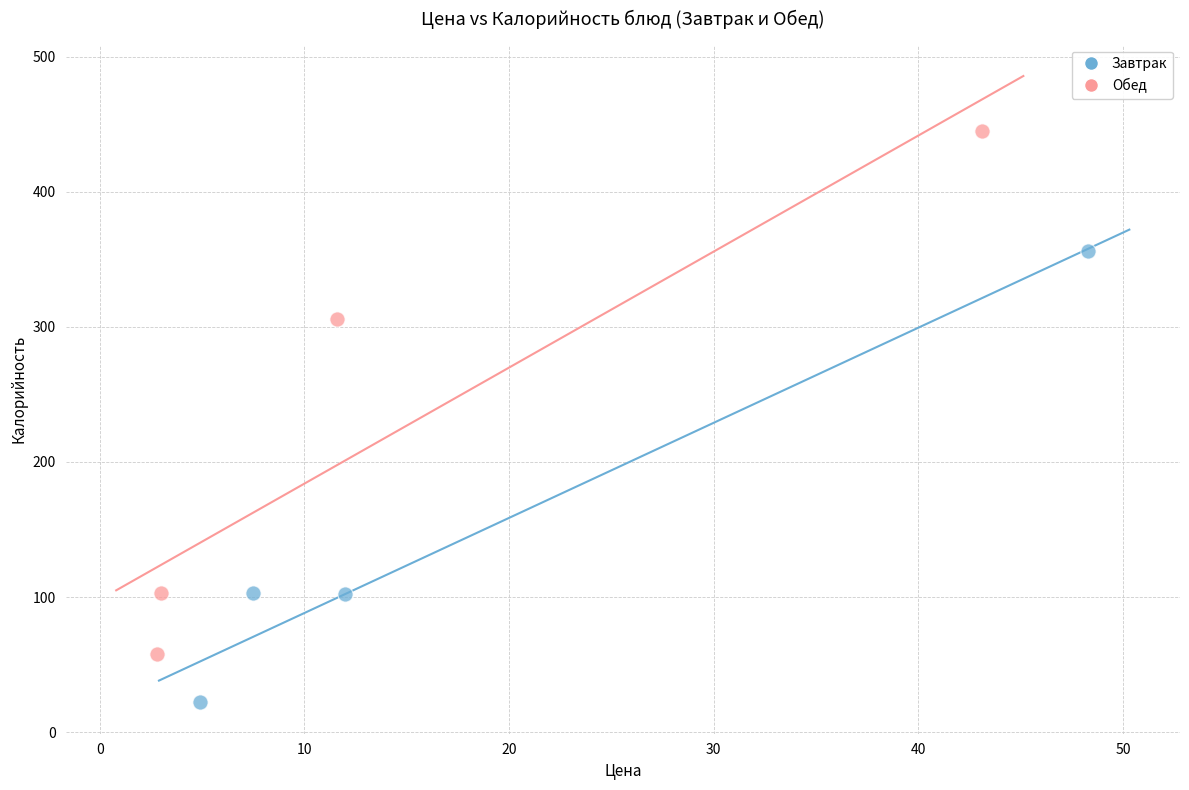

Which series contains the lowest Y value?

Завтрак